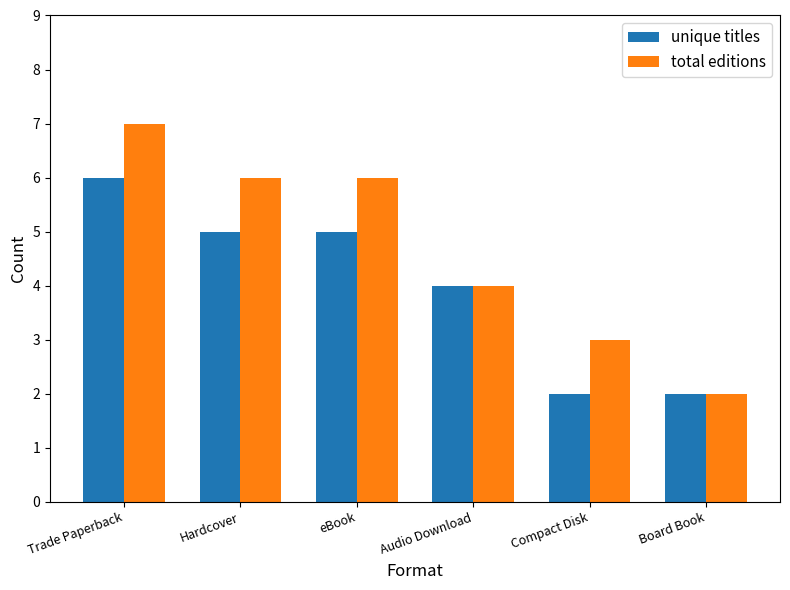

At which label is unique titles closest to 4?

Audio Download